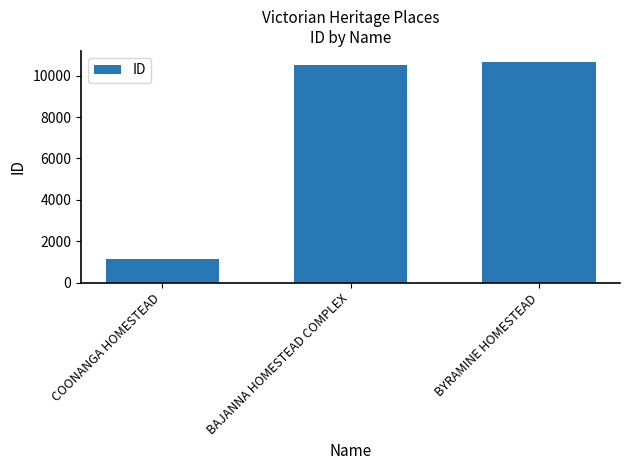

Reading left to right, transcribe all the data shown in this chart.

1129	10537	10661